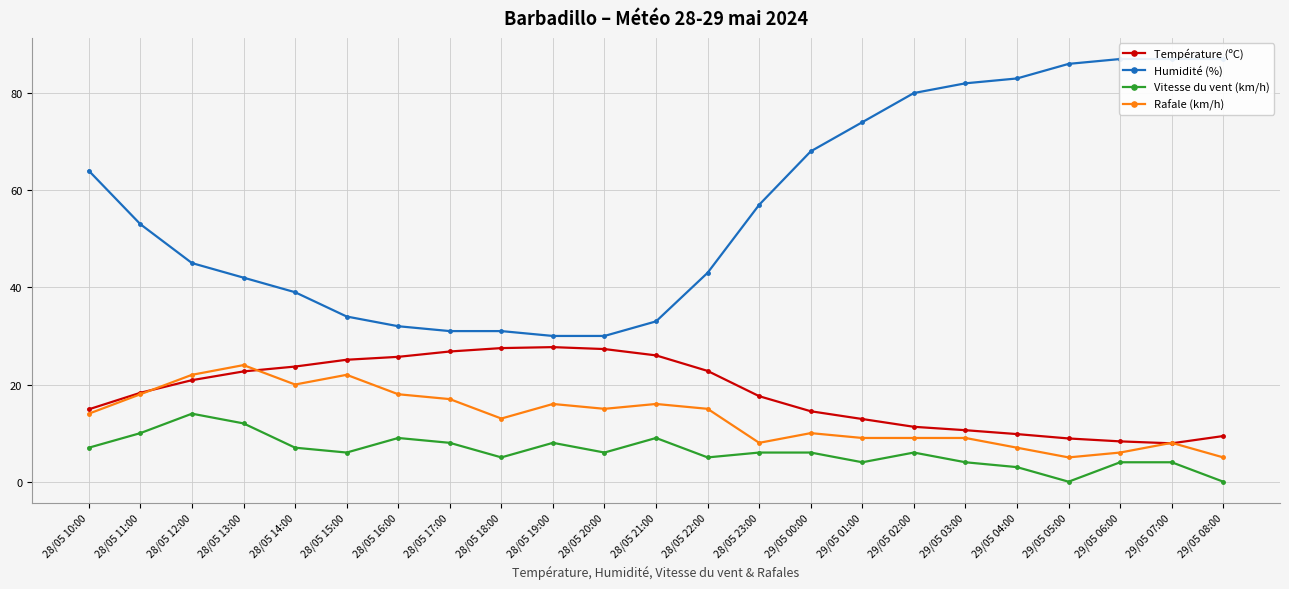

What is the value of the Vitesse du vent (km/h) point at the 2nd from the left?

10.0